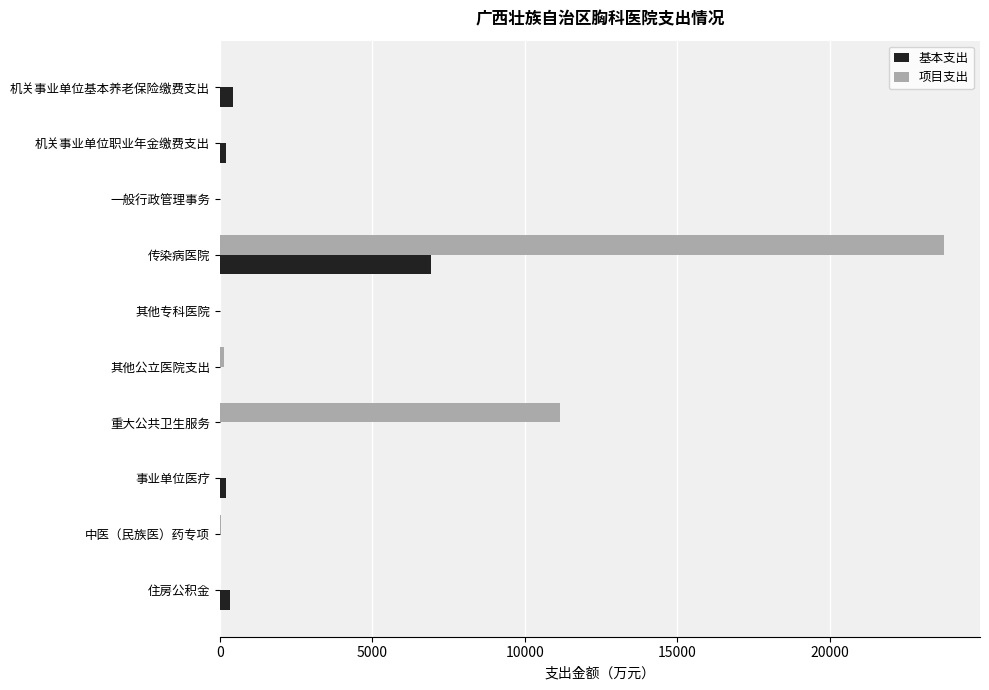

Which series has the widest spread of values?

项目支出